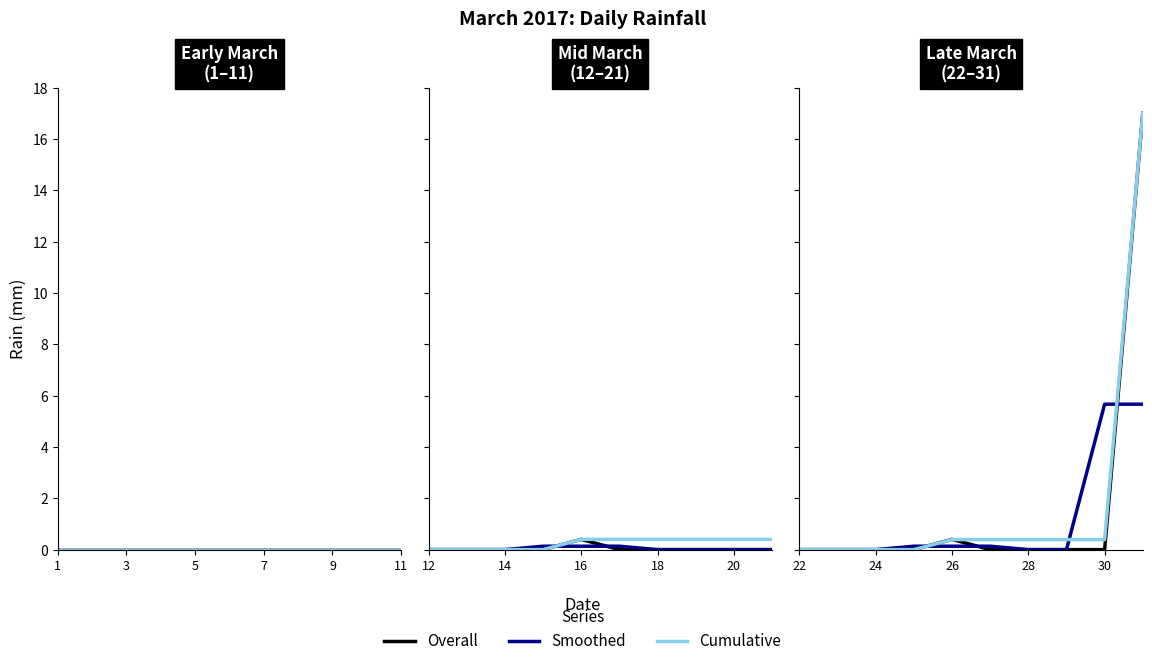

Is it true that Smoothed equals 0.2 at 7?

False